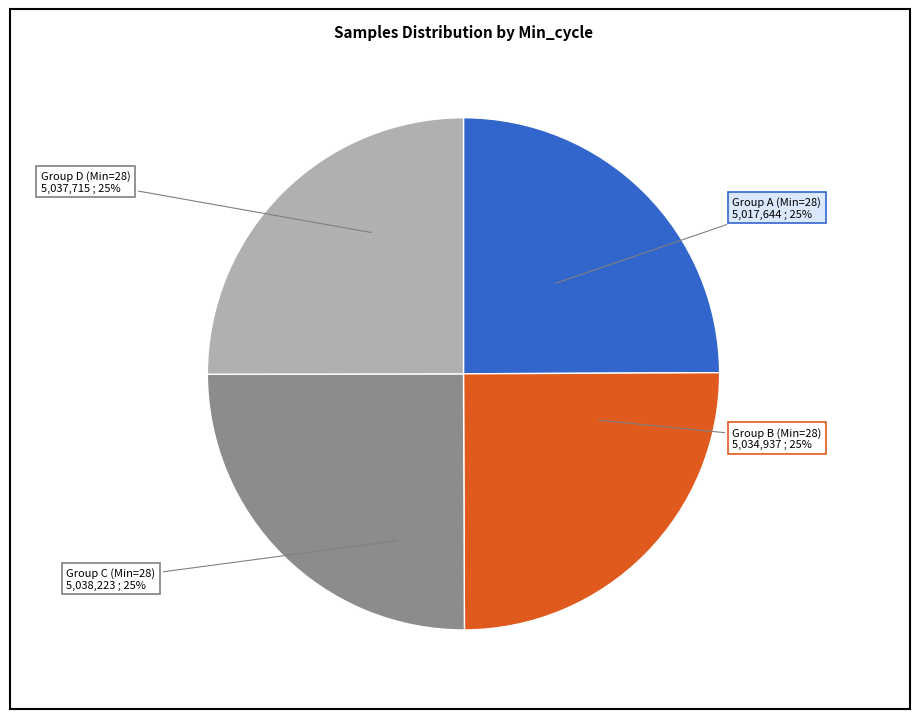

Is there any slice that represents more than half of the pie?

No